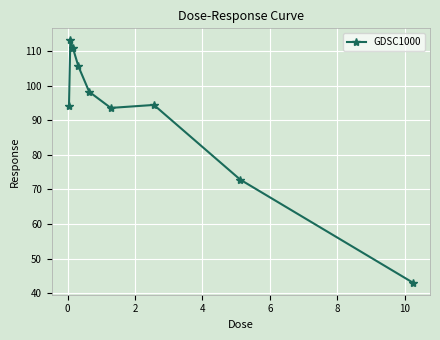

True or false: the data has more than 1 interior local peaks.

True